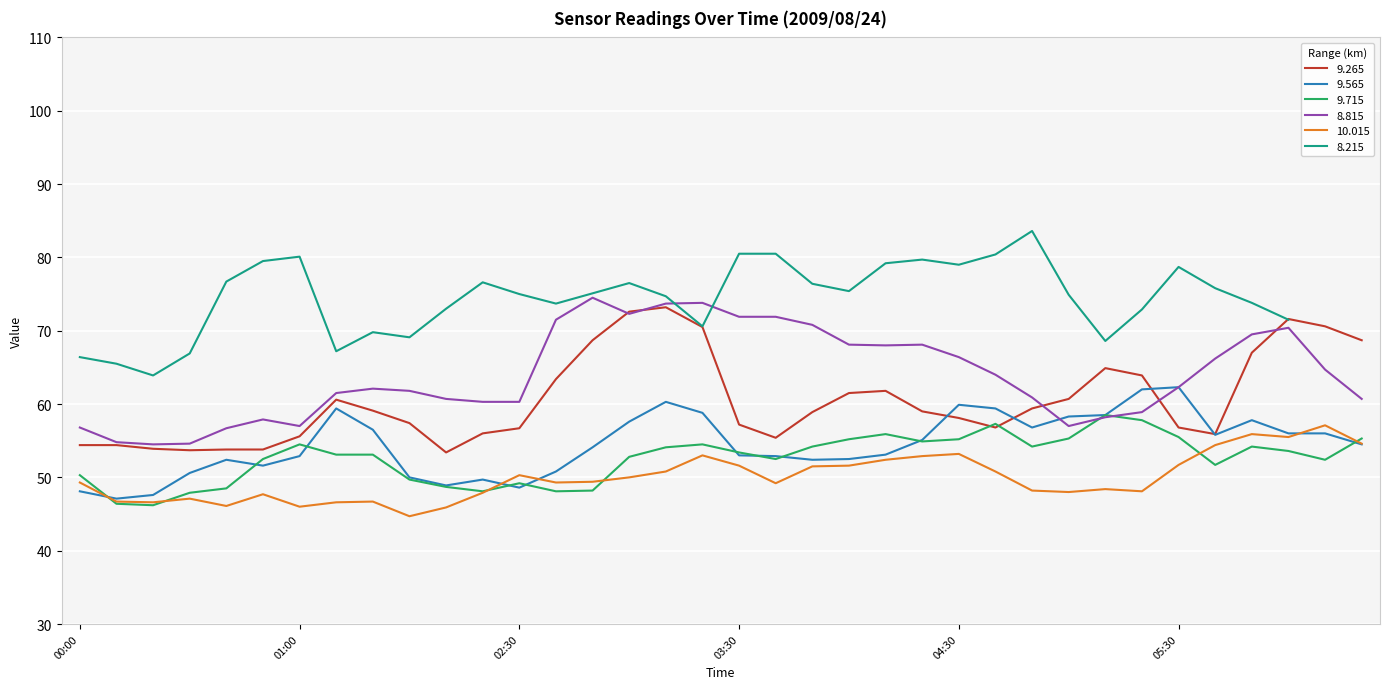

What is the average value of the 8.815 series?

64.0